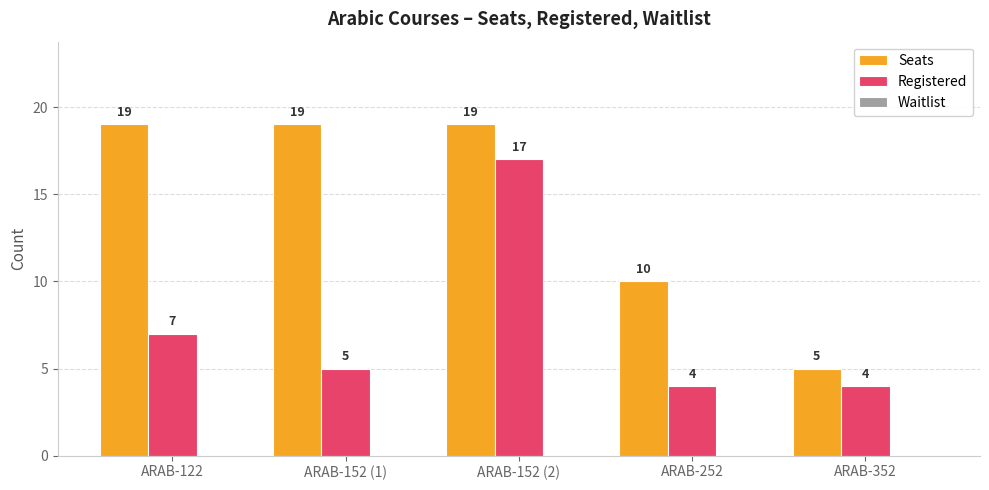

At which category is the sum across all series the highest?

ARAB-152 (2)